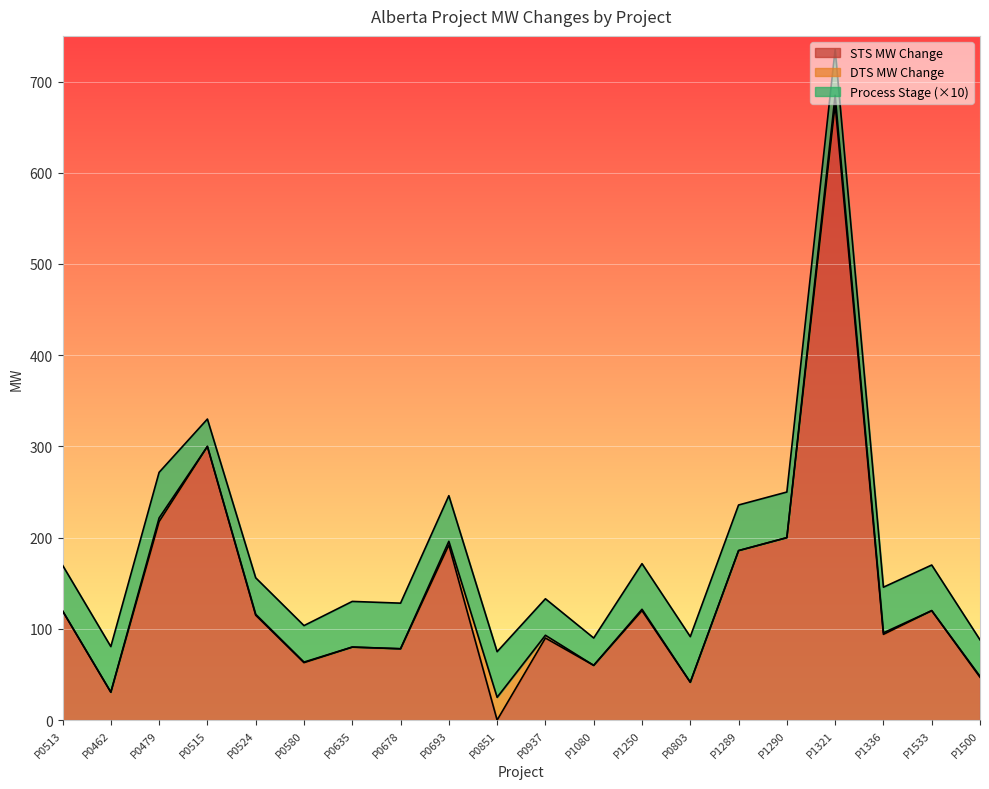

How many intersections are there between Process Stage and STS MW Change?

2